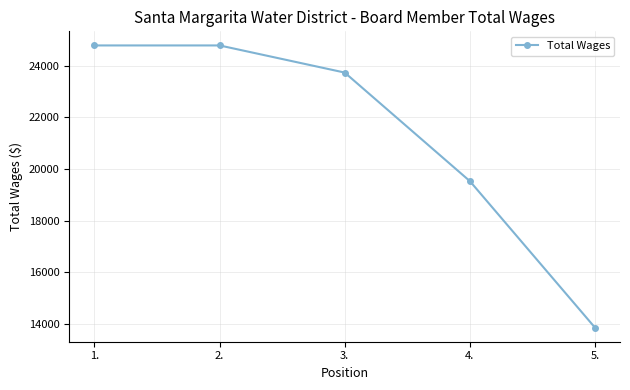

What is the smallest value displayed?

13860